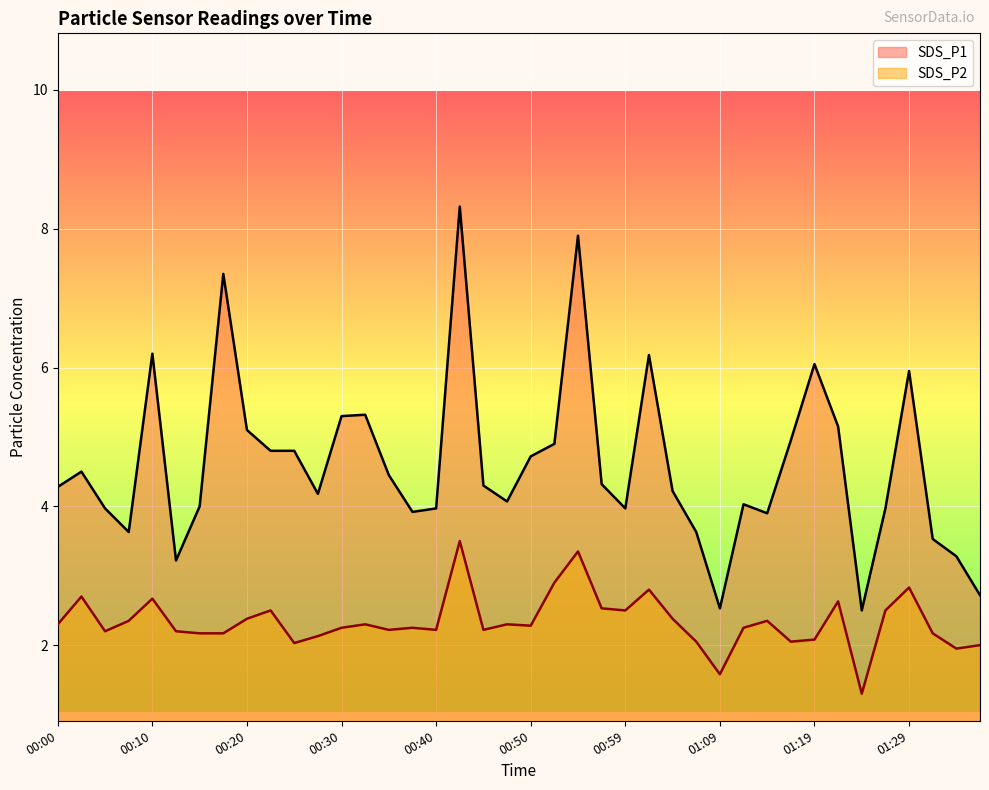

Reading left to right, transcribe all the data shown in this chart.

SDS_P1: 00:00=4.3	00:03=4.5	00:05=4.0	00:08=3.6	00:10=6.2	00:13=3.2	00:15=4.0	00:18=7.3	00:20=5.1	00:23=4.8	00:25=4.8	00:27=4.2	00:30=5.3	00:32=5.3	00:35=4.5	00:37=3.9	00:40=4.0	00:42=8.3	00:45=4.3	00:47=4.1	00:50=4.7	00:52=4.9	00:54=7.9	00:57=4.3	00:59=4.0	01:02=6.2	01:04=4.2	01:07=3.6	01:09=2.5	01:12=4.0	01:14=3.9	01:17=5.0	01:19=6.0	01:21=5.2	01:24=2.5	01:26=4.0	01:29=6.0	01:31=3.5	01:34=3.3	01:36=2.7
SDS_P2: 00:00=2.3	00:03=2.7	00:05=2.2	00:08=2.4	00:10=2.7	00:13=2.2	00:15=2.2	00:18=2.2	00:20=2.4	00:23=2.5	00:25=2.0	00:27=2.1	00:30=2.2	00:32=2.3	00:35=2.2	00:37=2.2	00:40=2.2	00:42=3.5	00:45=2.2	00:47=2.3	00:50=2.3	00:52=2.9	00:54=3.4	00:57=2.5	00:59=2.5	01:02=2.8	01:04=2.4	01:07=2.0	01:09=1.6	01:12=2.2	01:14=2.4	01:17=2.0	01:19=2.1	01:21=2.6	01:24=1.3	01:26=2.5	01:29=2.8	01:31=2.2	01:34=1.9	01:36=2.0